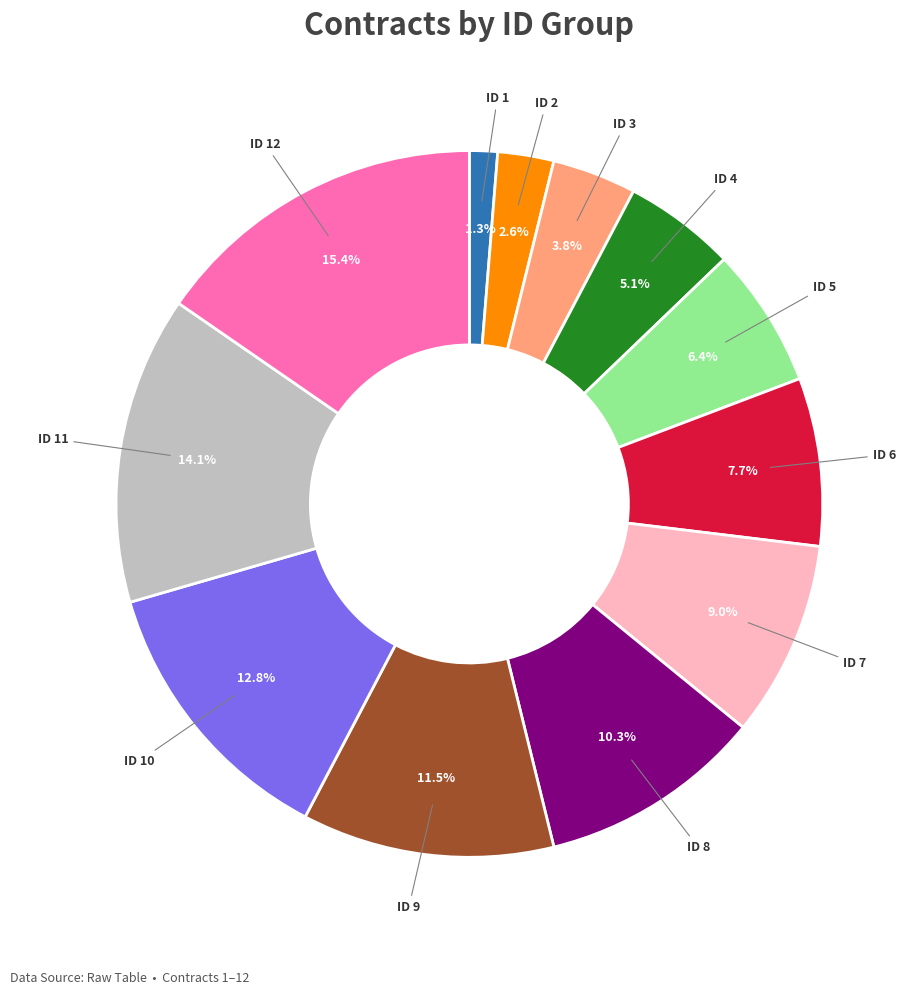

Which slice is the smallest?

ID 1